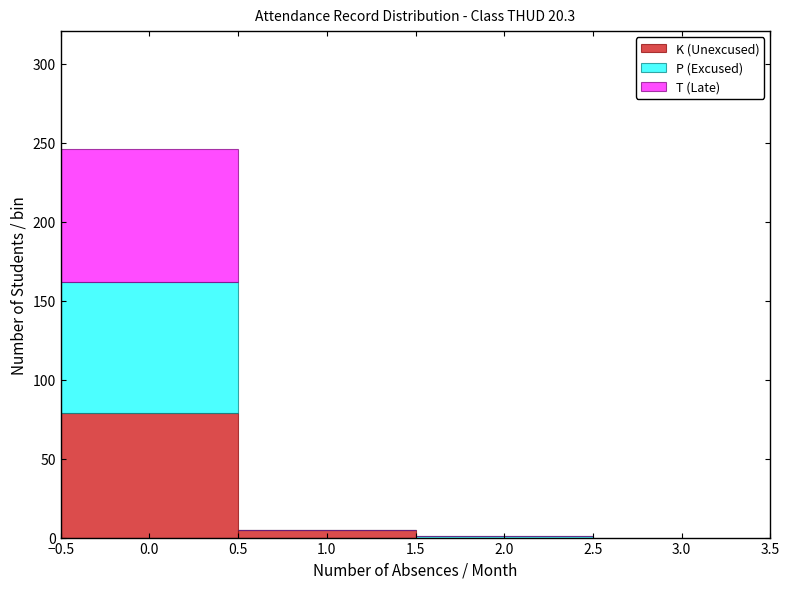

Which range on the x-axis has the tallest stacked bar (by total height)?

-0.5 to 0.5